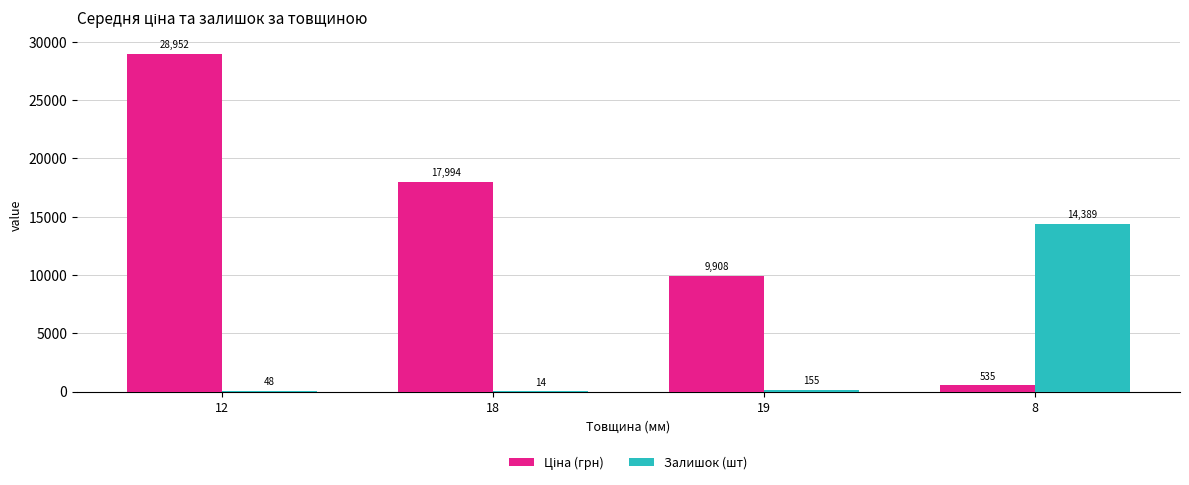

At which category is the sum across all series the highest?

12